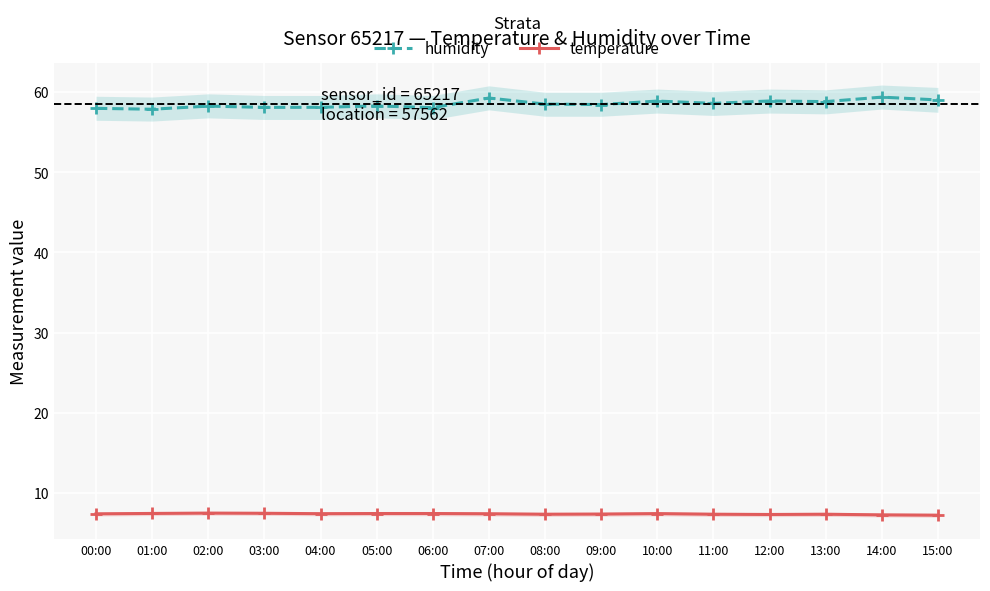

Reading left to right, extract all data points from this chart.

humidity: 00:00=58.0	01:00=57.9	02:00=58.3	03:00=58.1	04:00=58.1	05:00=58.3	06:00=58.1	07:00=59.3	08:00=58.5	09:00=58.5	10:00=58.9	11:00=58.6	12:00=58.9	13:00=58.8	14:00=59.4	15:00=59.0
temperature: 00:00=7.4	01:00=7.4	02:00=7.5	03:00=7.4	04:00=7.4	05:00=7.4	06:00=7.4	07:00=7.4	08:00=7.3	09:00=7.3	10:00=7.4	11:00=7.3	12:00=7.3	13:00=7.3	14:00=7.2	15:00=7.2